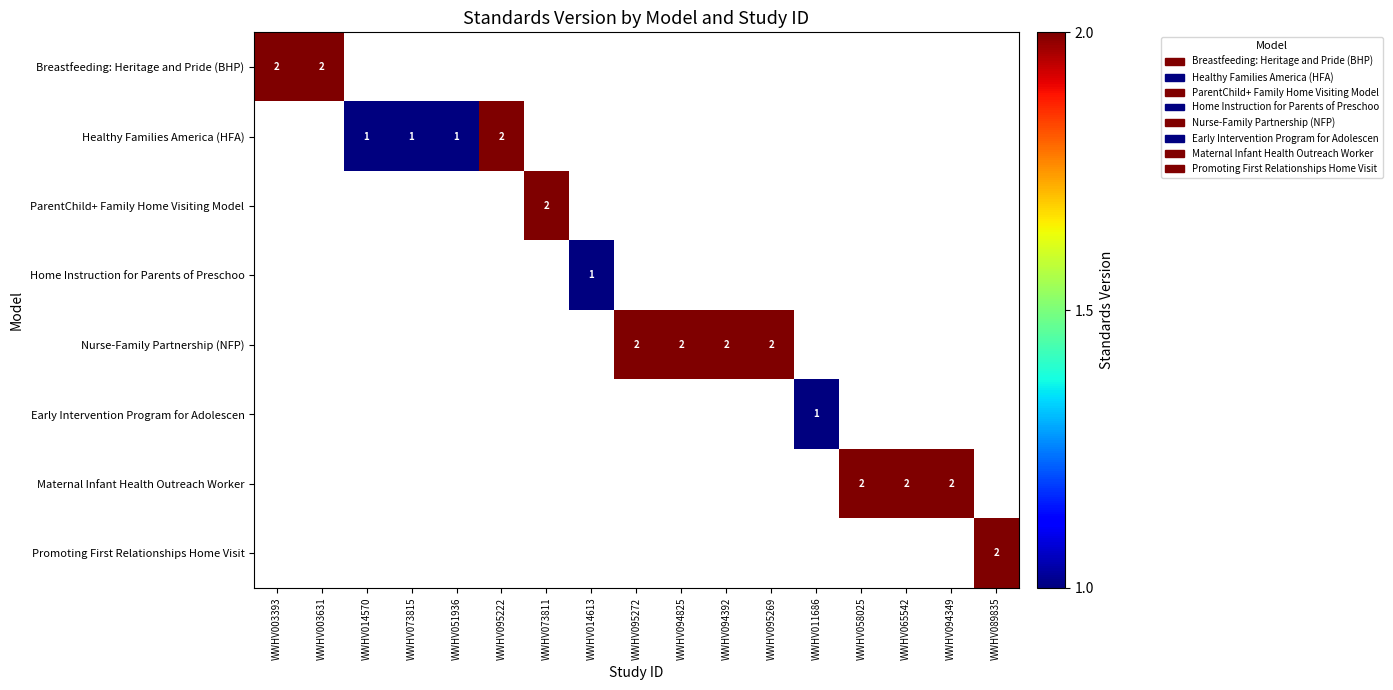

At how many categories does at least one series exceed 1?

12